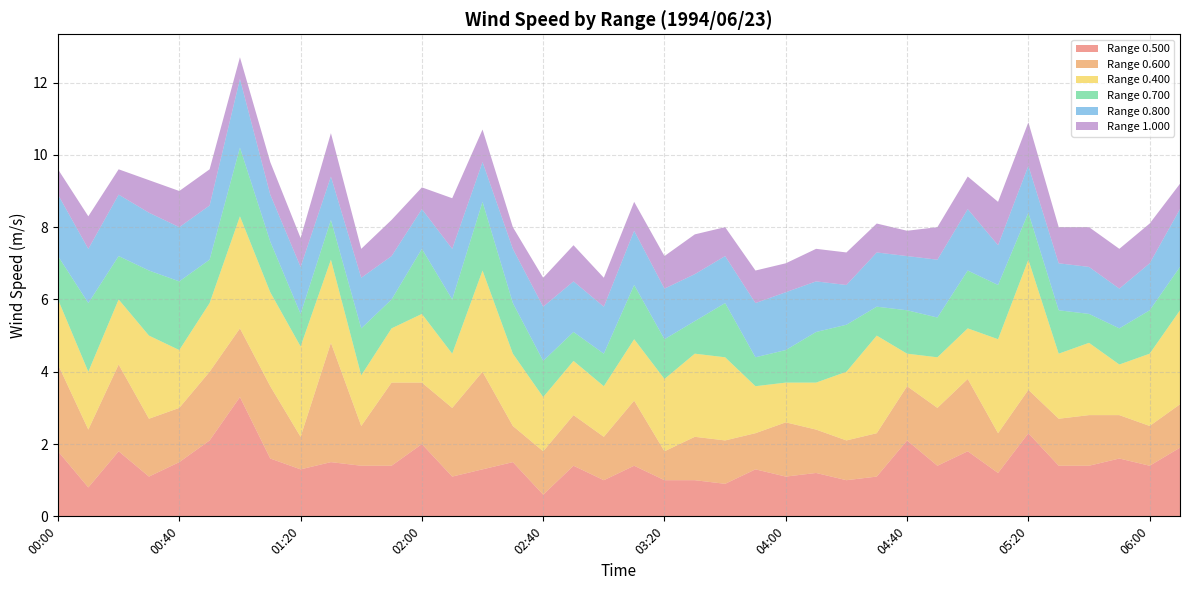

Reading left to right, what are all the values shown in this chart?

0.500: 1.8	0.8	1.8	1.1	1.5	2.1	3.3	1.6	1.3	1.5	1.4	1.4	2.0	1.1	1.3	1.5	0.6	1.4	1.0	1.4	1.0	1.0	0.9	1.3	1.1	1.2	1.0	1.1	2.1	1.4	1.8	1.2	2.3	1.4	1.4	1.6	1.4	1.9
0.600: 2.4	1.6	2.4	1.6	1.5	1.9	1.9	2.0	0.9	3.3	1.1	2.3	1.7	1.9	2.7	1.0	1.2	1.4	1.2	1.8	0.8	1.2	1.2	1.0	1.5	1.2	1.1	1.2	1.5	1.6	2.0	1.1	1.2	1.3	1.4	1.2	1.1	1.2
0.400: 1.8	1.6	1.8	2.3	1.6	1.9	3.1	2.6	2.5	2.3	1.4	1.5	1.9	1.5	2.8	2.0	1.5	1.5	1.4	1.7	2.0	2.3	2.3	1.3	1.1	1.3	1.9	2.7	0.9	1.4	1.4	2.6	3.6	1.8	2.0	1.4	2.0	2.6
0.700: 1.2	1.9	1.2	1.8	1.9	1.2	1.9	1.4	0.9	1.1	1.3	0.8	1.8	1.5	1.9	1.4	1.0	0.8	0.9	1.5	1.1	0.9	1.5	0.8	0.9	1.4	1.3	0.8	1.2	1.1	1.6	1.5	1.3	1.2	0.8	1.0	1.2	1.2
0.800: 1.7	1.5	1.7	1.6	1.5	1.5	1.9	1.3	1.3	1.2	1.4	1.2	1.1	1.4	1.1	1.5	1.5	1.4	1.3	1.5	1.4	1.3	1.3	1.5	1.6	1.4	1.1	1.5	1.5	1.6	1.7	1.1	1.3	1.3	1.3	1.1	1.3	1.6
1.000: 0.7	0.9	0.7	0.9	1.0	1.0	0.6	0.9	0.8	1.2	0.8	1.0	0.6	1.4	0.9	0.6	0.8	1.0	0.8	0.8	0.9	1.1	0.8	0.9	0.8	0.9	0.9	0.8	0.7	0.9	0.9	1.2	1.2	1.0	1.1	1.1	1.1	0.7